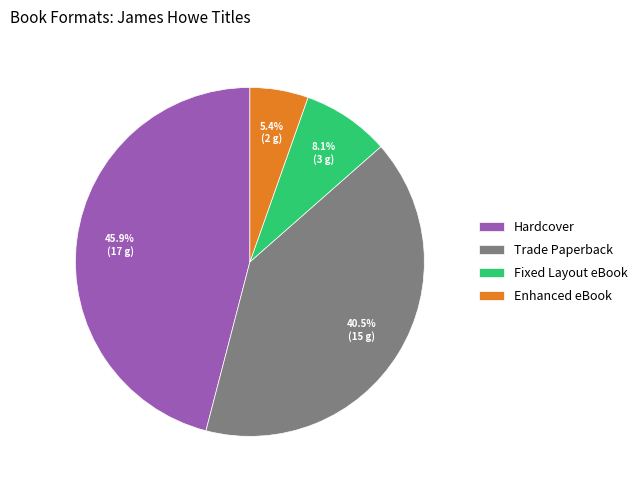

Between Fixed Layout eBook and Hardcover, which is larger?

Hardcover